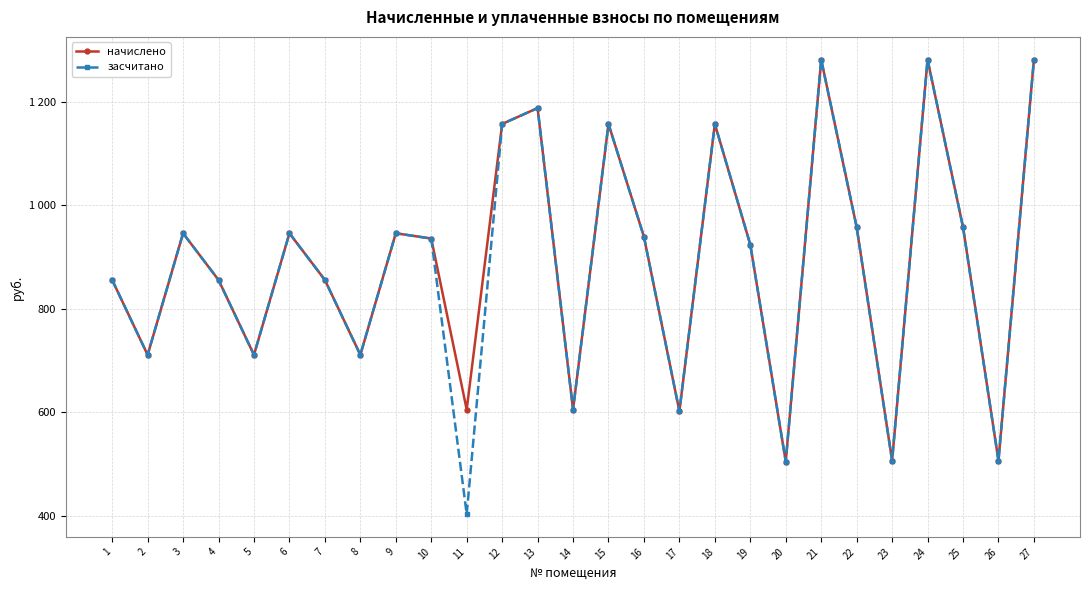

What is the greatest value displayed?

1280.8